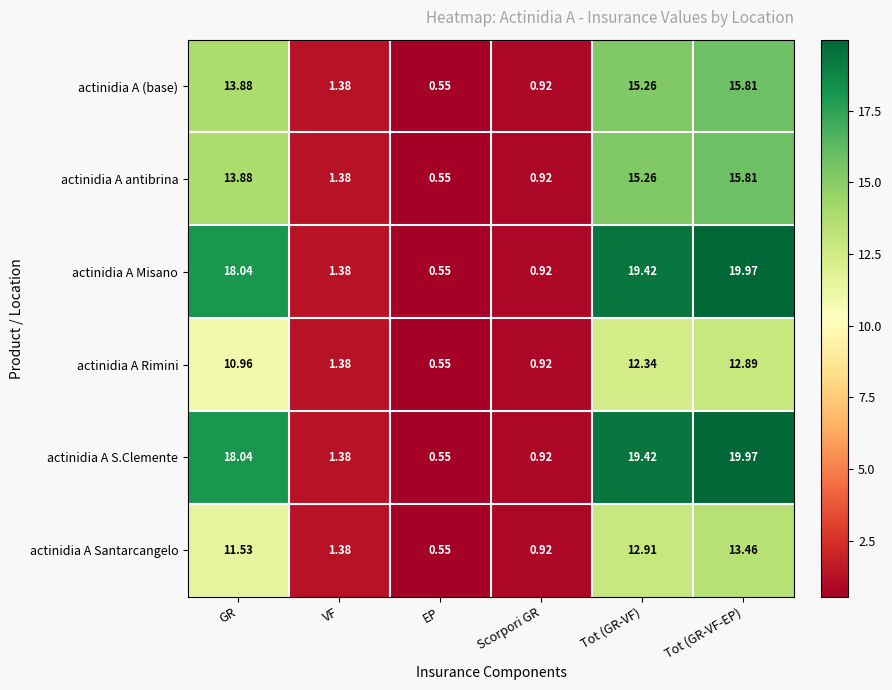

How many data points does each series have?

6